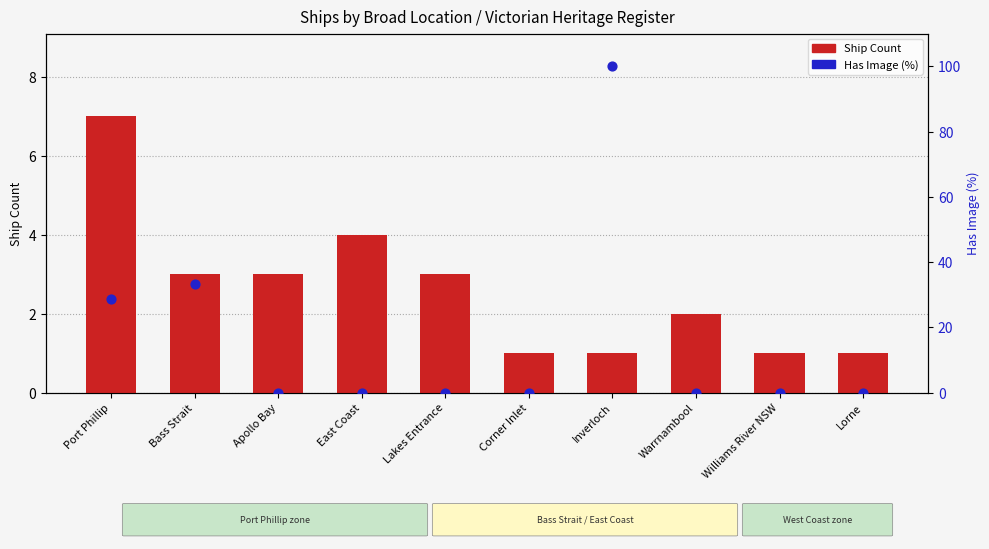

At how many categories does at least one series exceed 7?

3